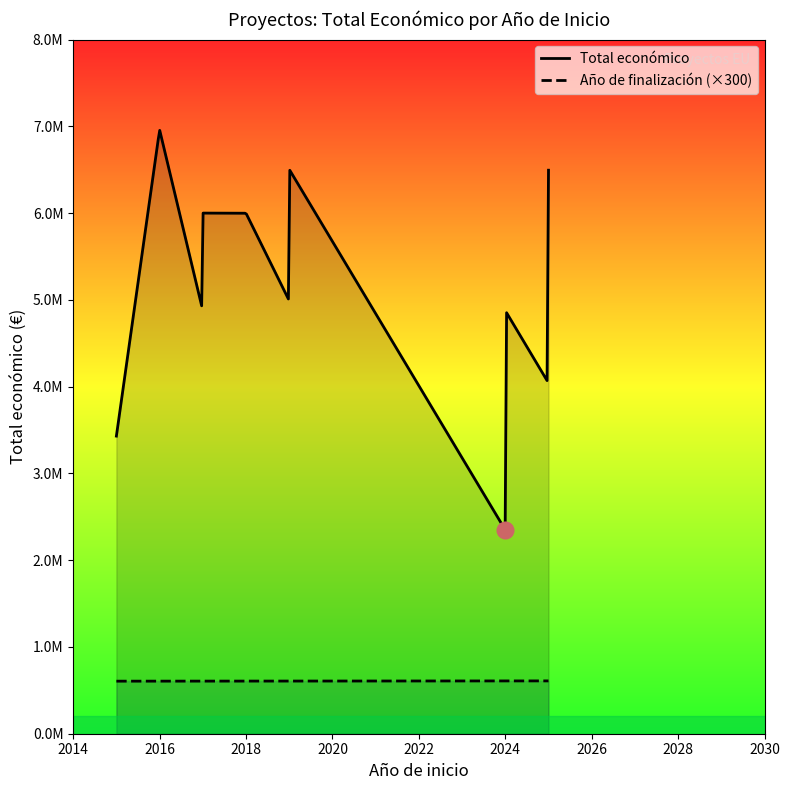

Between 2024 and 2017, which series saw the biggest shift?

Total económico